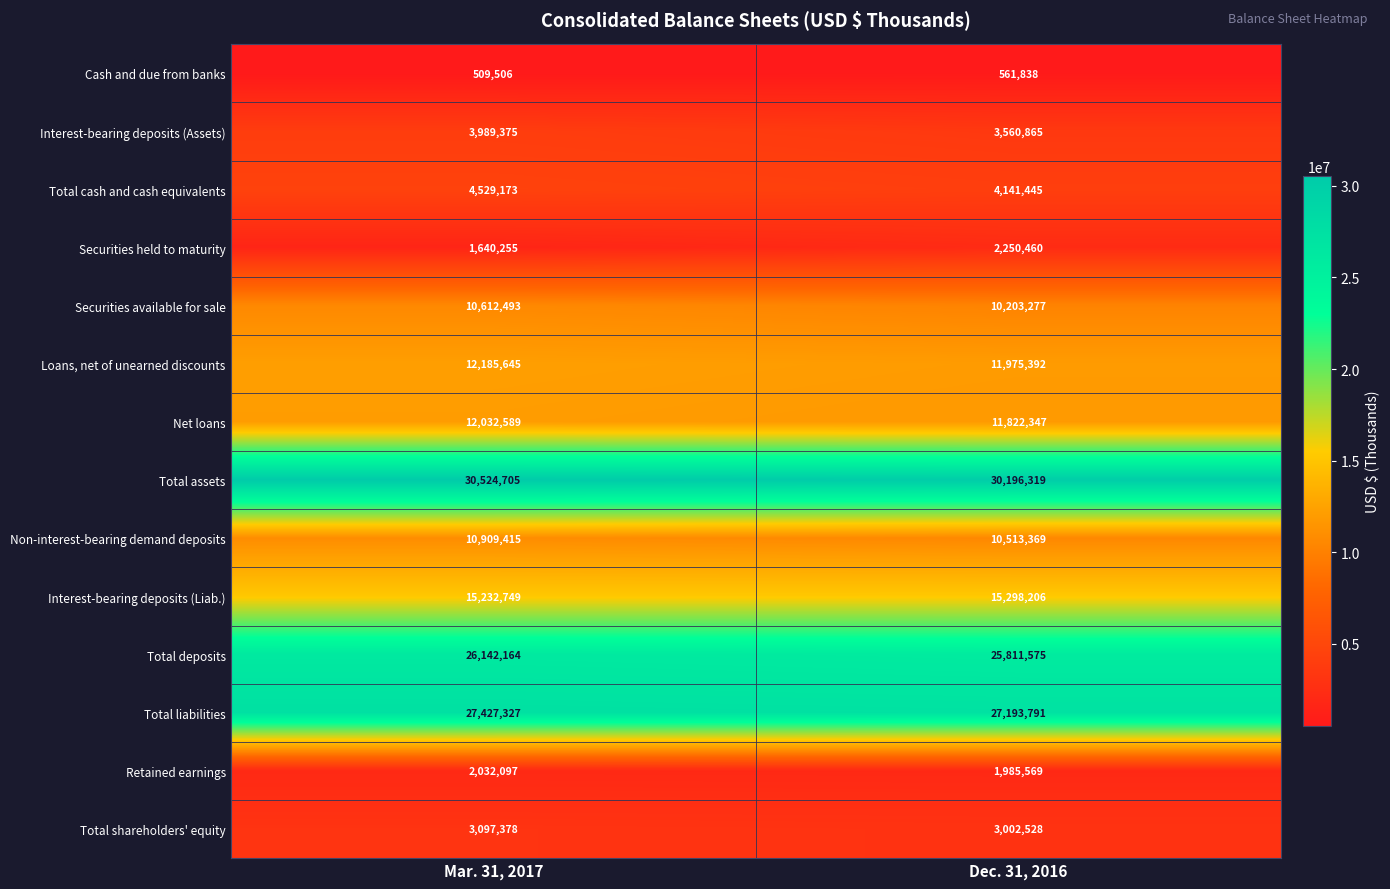

What is the minimum value shown in the chart?

509506